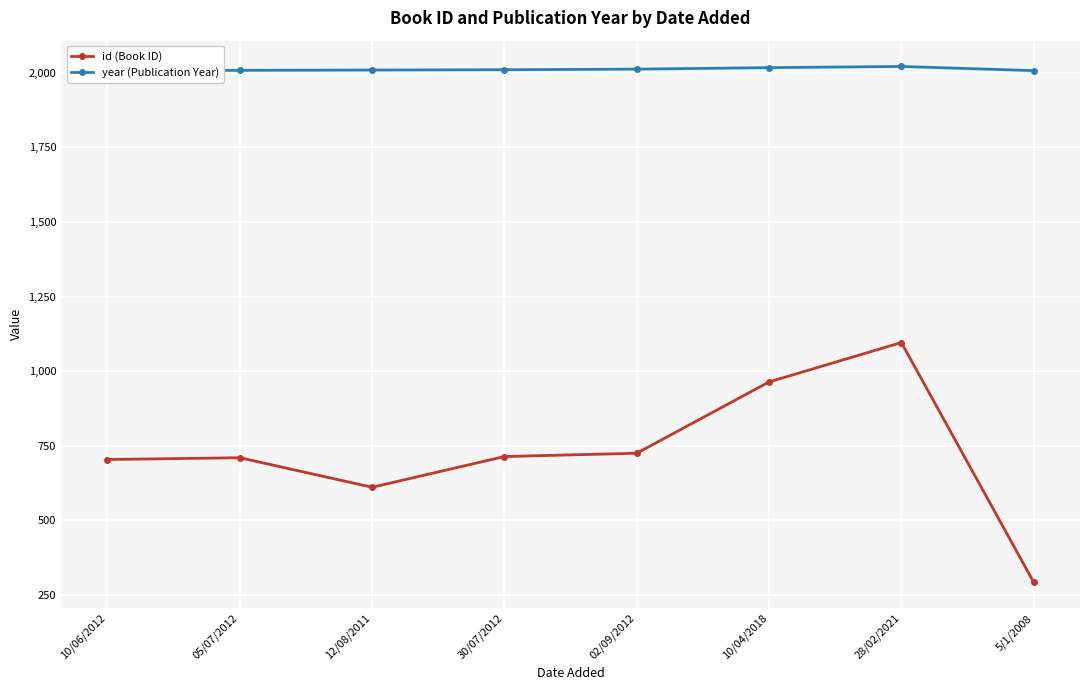

True or false: id (Book ID) and year (Publication Year) cross at least once.

False